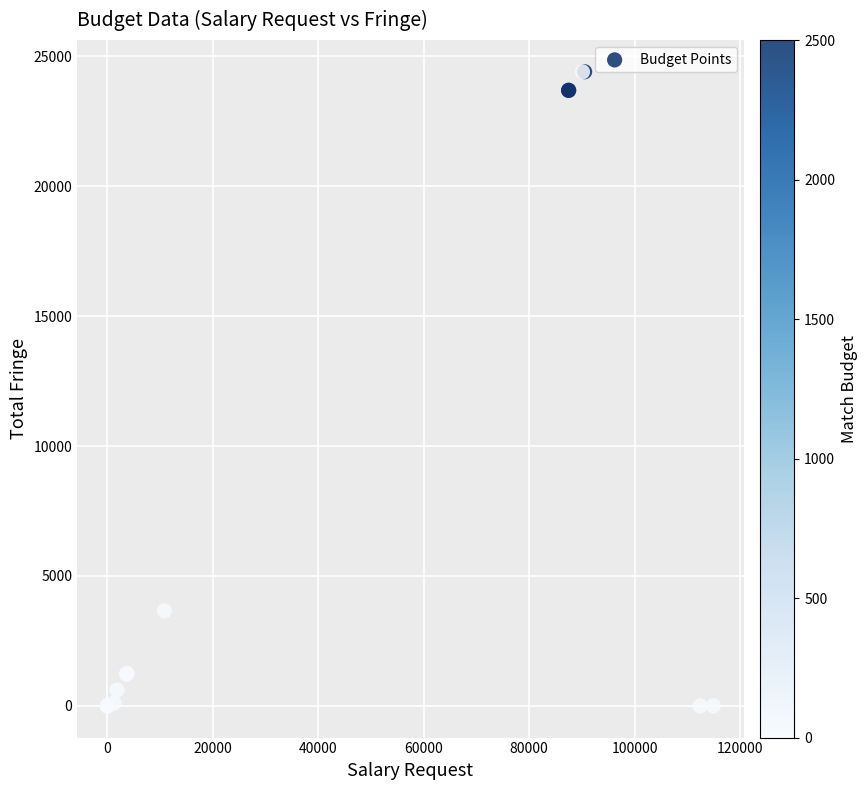

What Y value in the scatter plot is closest to 12200?

3652.6